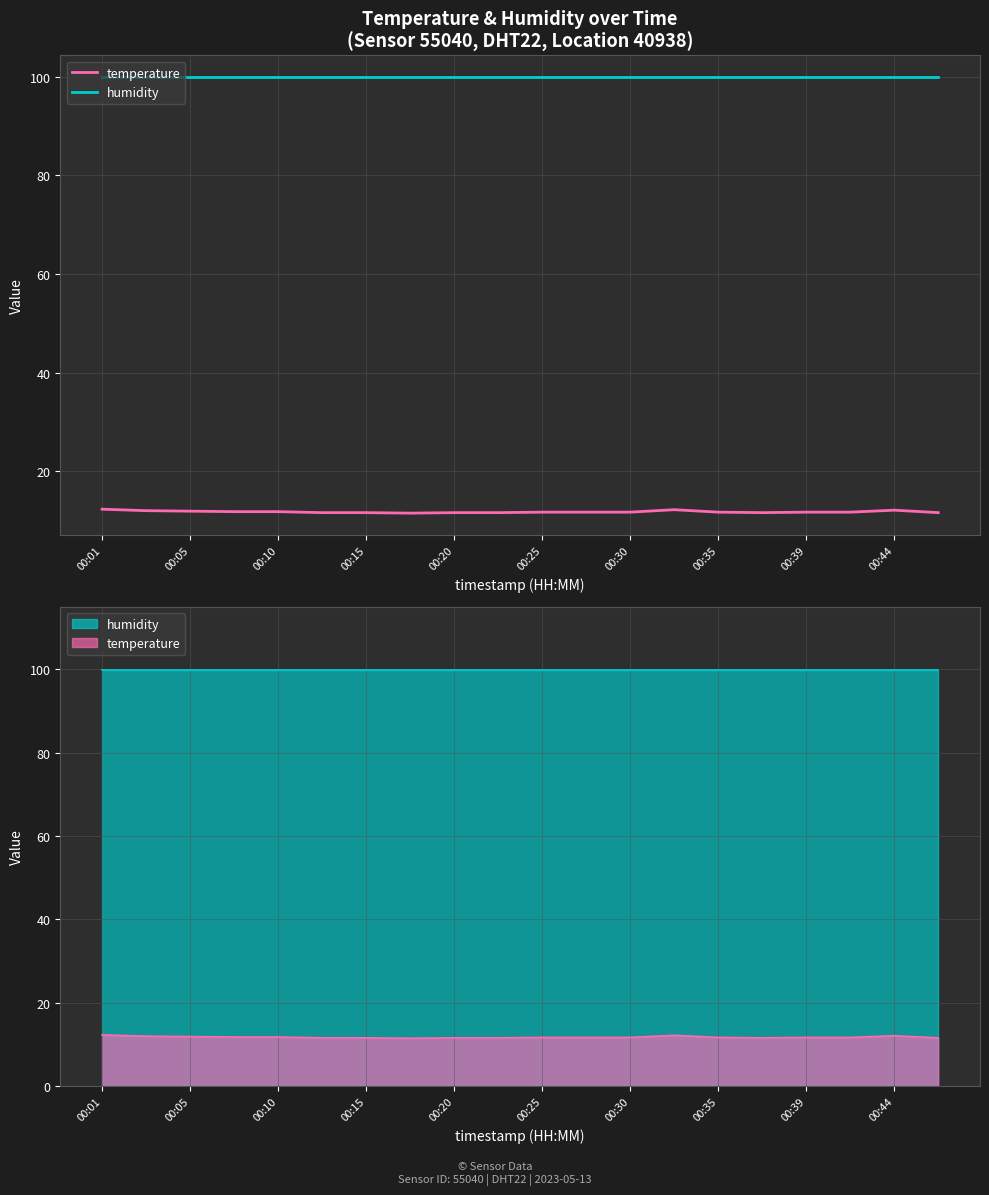

What is the total value across all series at 00:10?

111.7